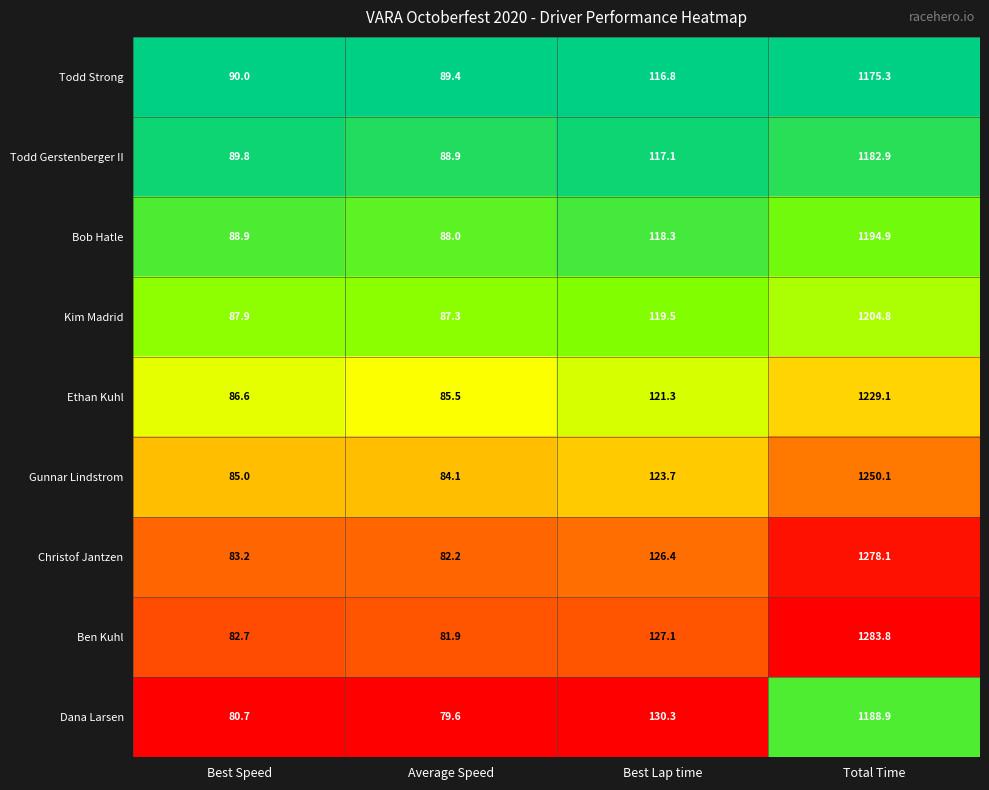

Which series has the largest total across all categories?

Ben Kuhl